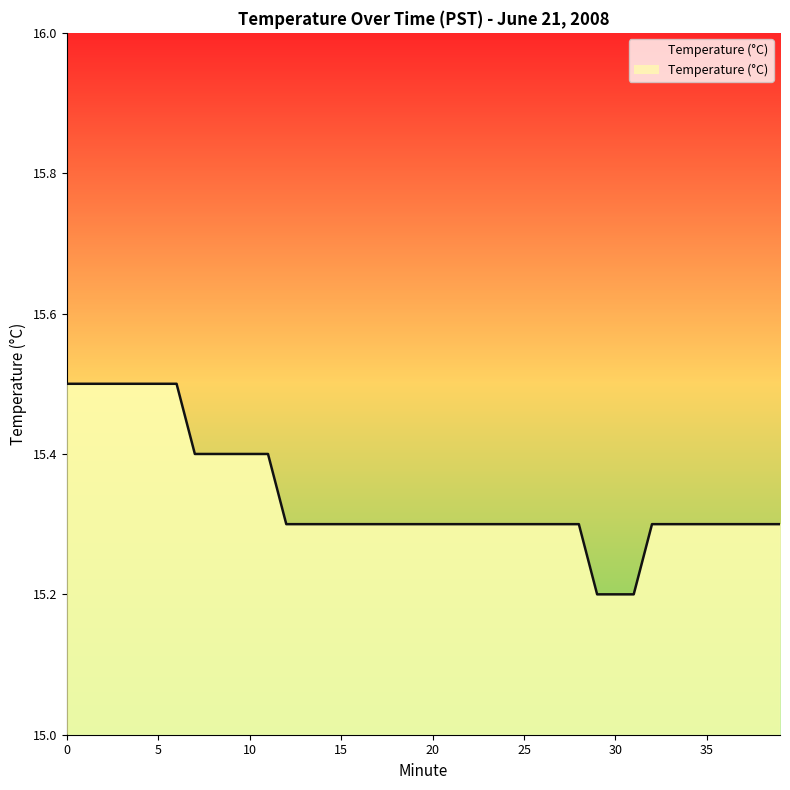

Approximately how many times larger is the value at 28 compared to 20?

1.0